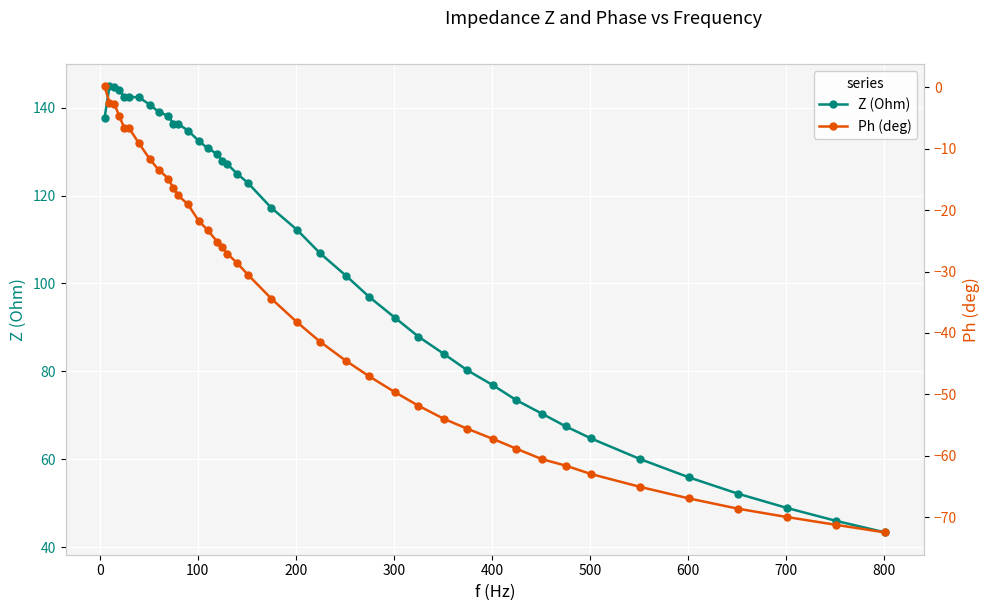

True or false: Ph (deg) and Z (Ohm) intersect in this chart.

False